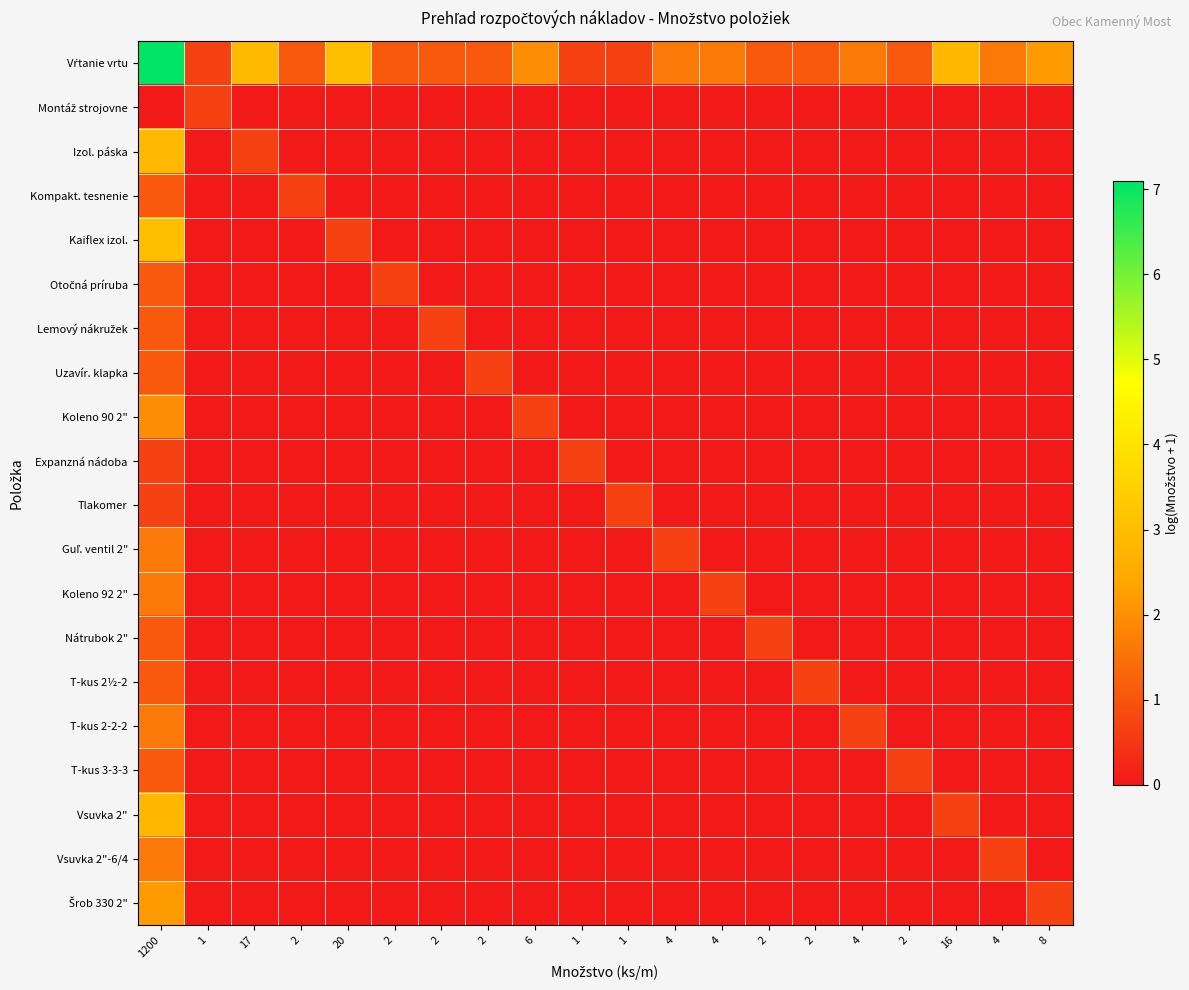

Rank the series by their maximum value, from highest to lowest.

Vŕtanie vrtu, Kaiflex izol., Izol. páska, Vsuvka 2", Šrob 330 2", Koleno 90 2", Guľ. ventil 2", Koleno 92 2", T-kus 2-2-2, Vsuvka 2"-6/4, Kompakt. tesnenie, Otočná príruba, Lemový nákružek, Uzavír. klapka, Nátrubok 2", T-kus 2½-2, T-kus 3-3-3, Montáž strojovne, Expanzná nádoba, Tlakomer